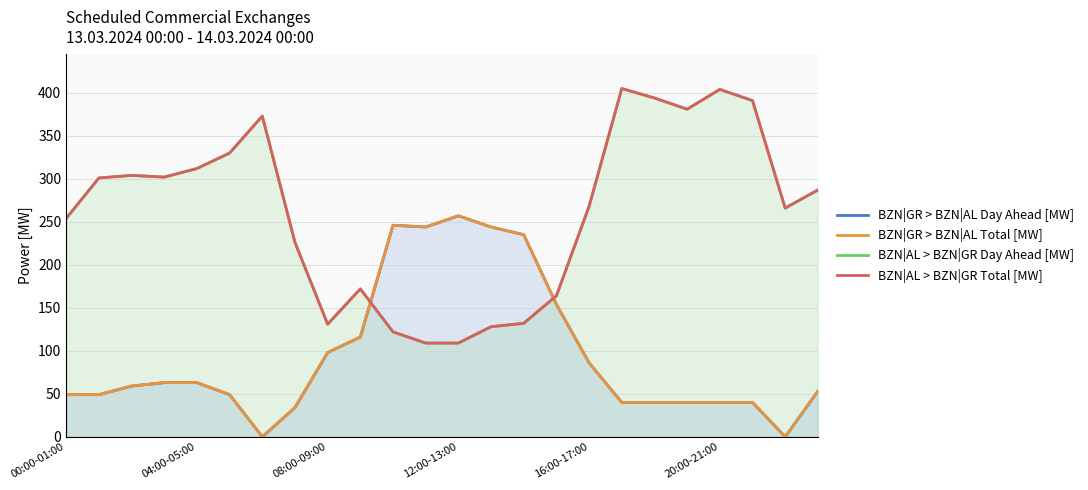

Is it true that BZN|AL > BZN|GR Total [MW] equals 109 at 6?

False